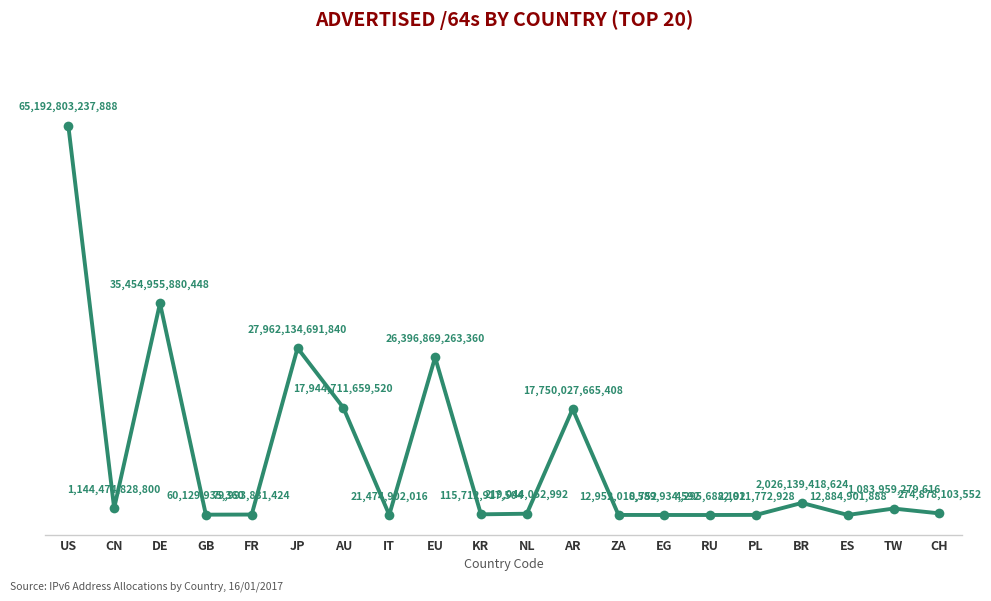

Where is the first local minimum?

CN